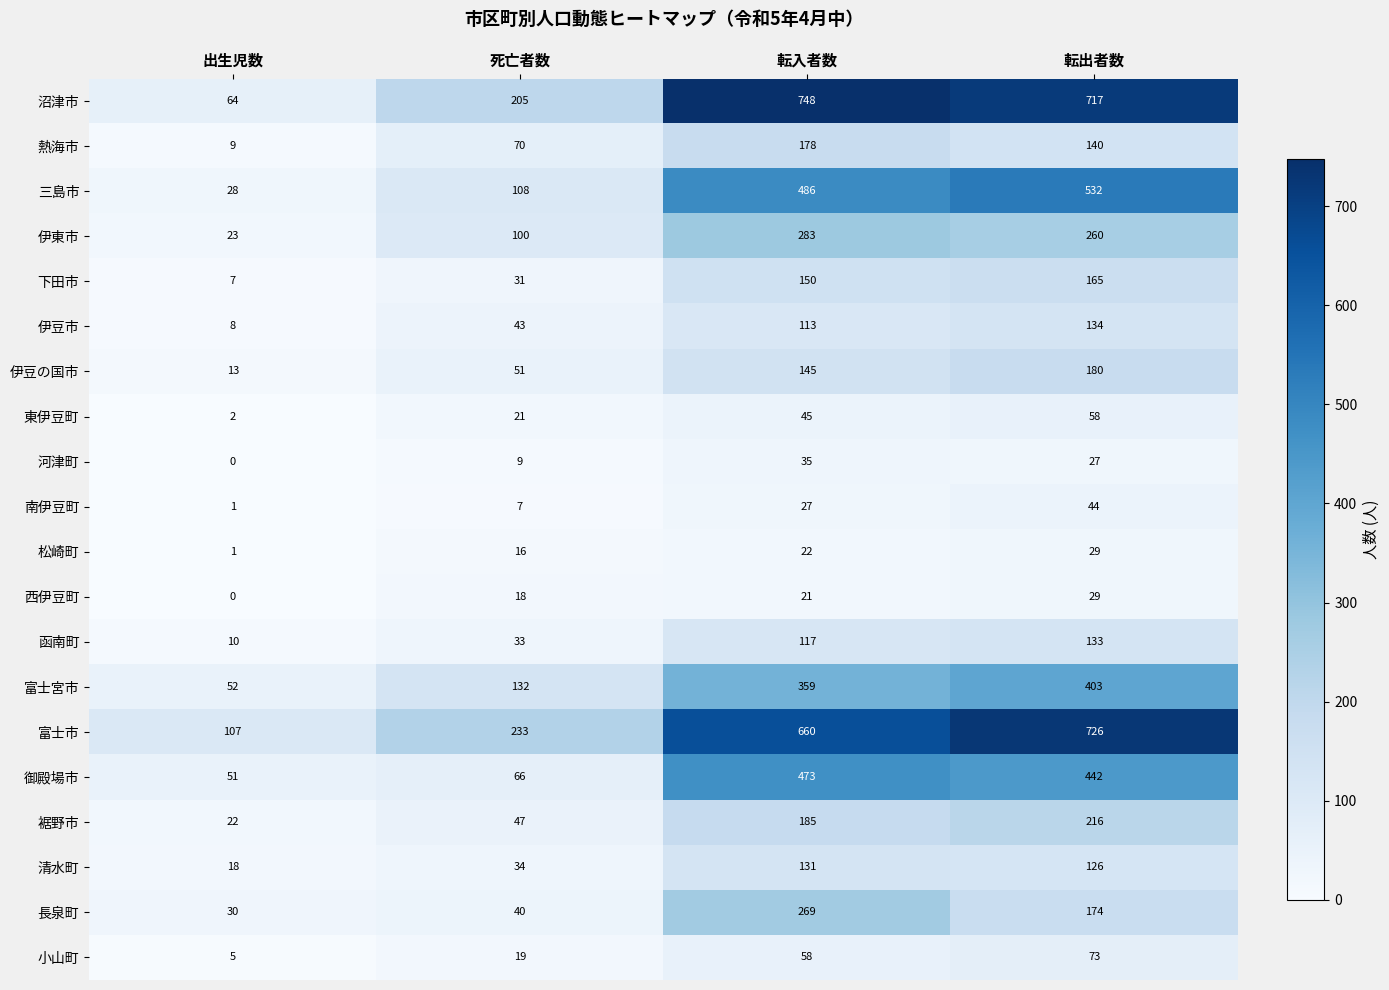

List the labels in order of 伊豆市 value, largest first.

転出者数, 転入者数, 死亡者数, 出生児数